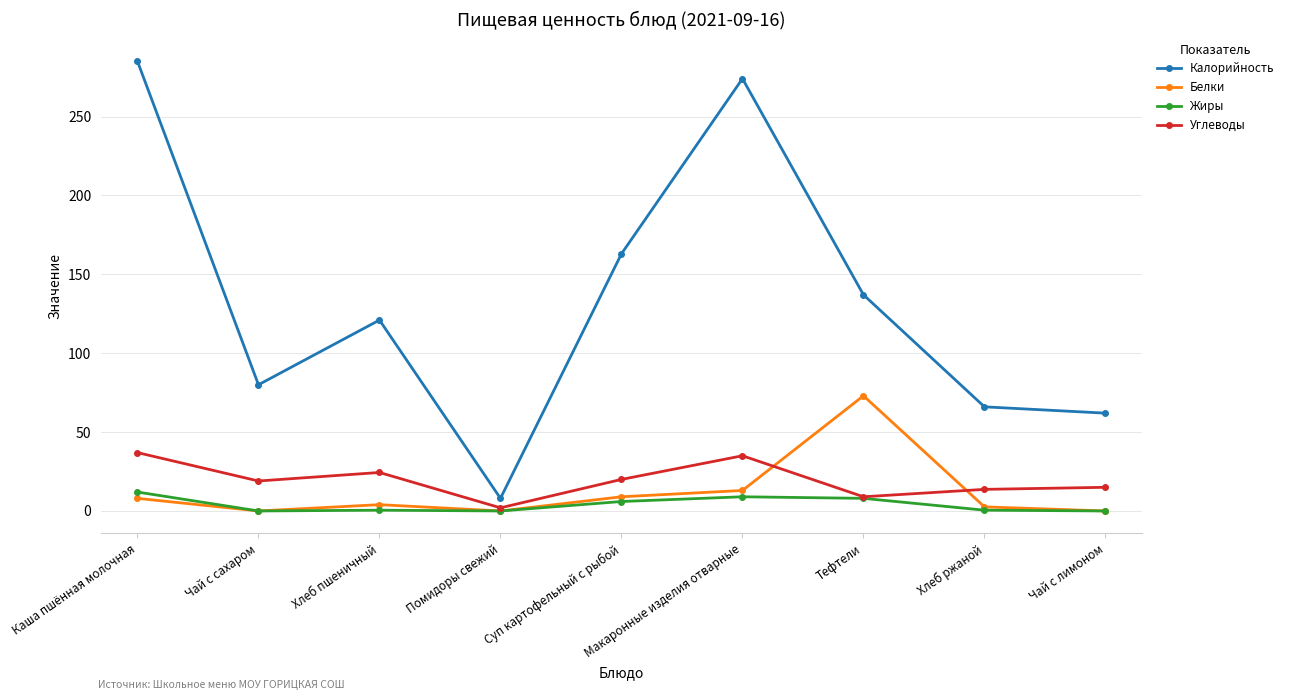

Is the value of Белки at Помидоры свежий greater than the value of Жиры at Тефтели?

No